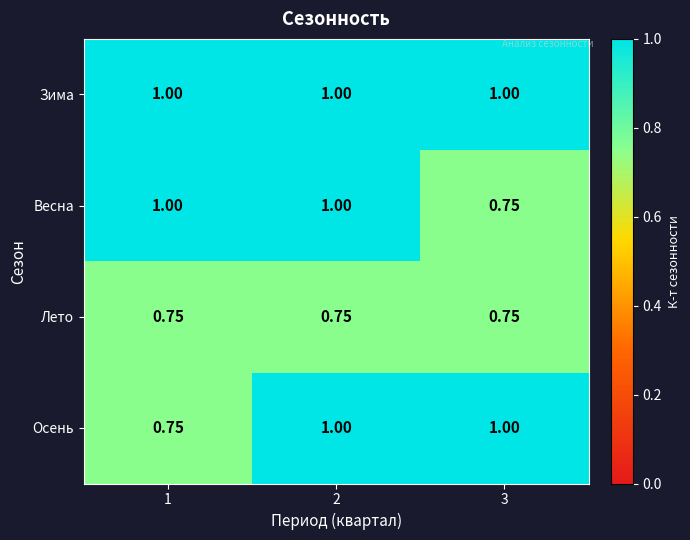

How many series are shown in this chart?

4